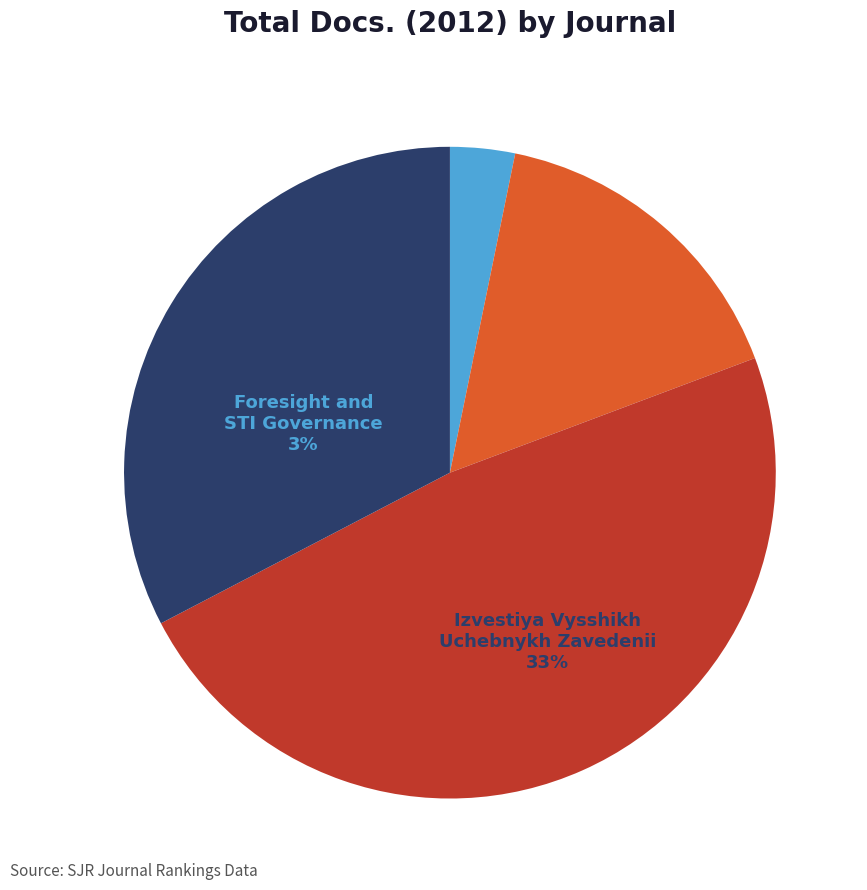

How much of the chart is everything except Foresight and STI Governance?

96.8%